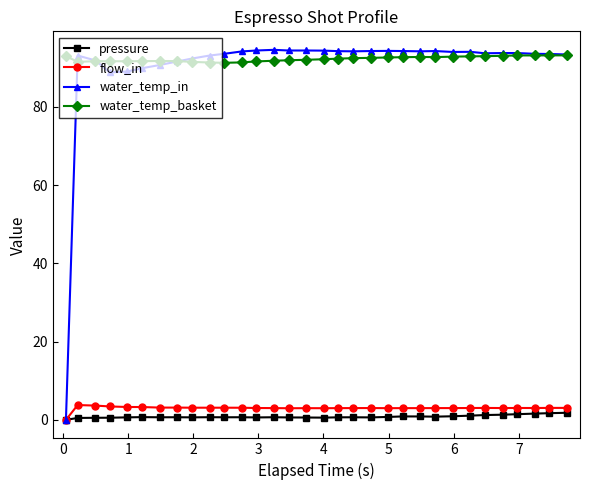

At how many categories does at least one series exceed 55?

32